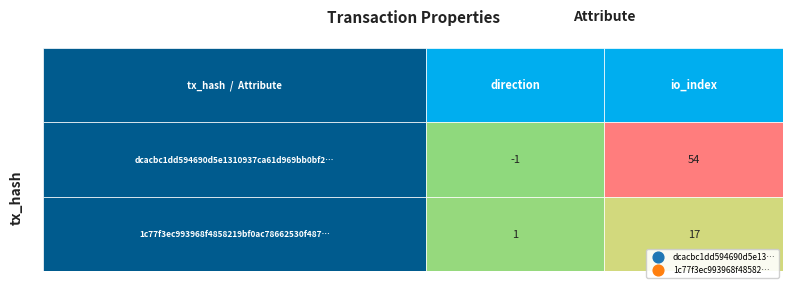

Reading right to left, transcribe all the data shown in this chart.

dcacbc1dd594690d5e1310937ca61d969bb0bf2: 1=54	0=-1
1c77f3ec993968f4858219bf0ac78662530f487: 1=17	0=1